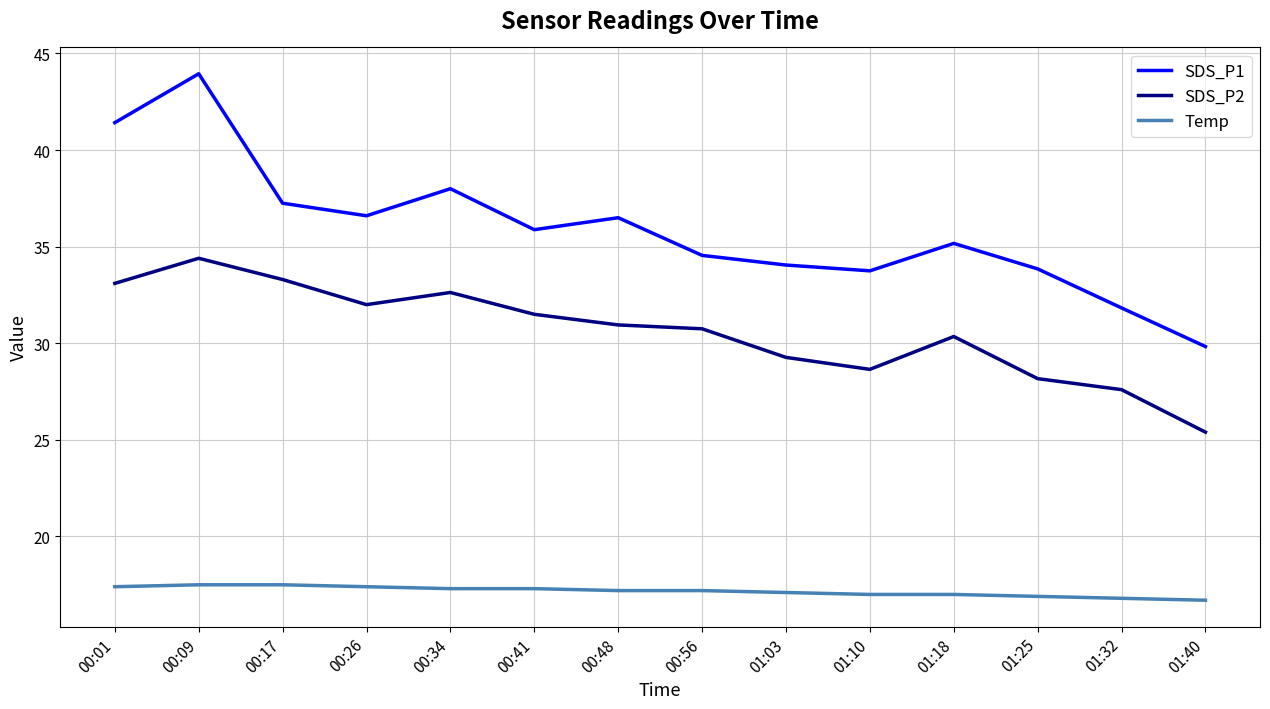

What position from the left is 00:48?

7